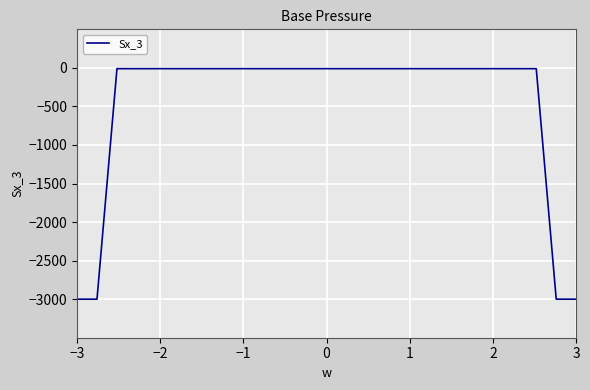

What is the smallest value displayed?

-3000